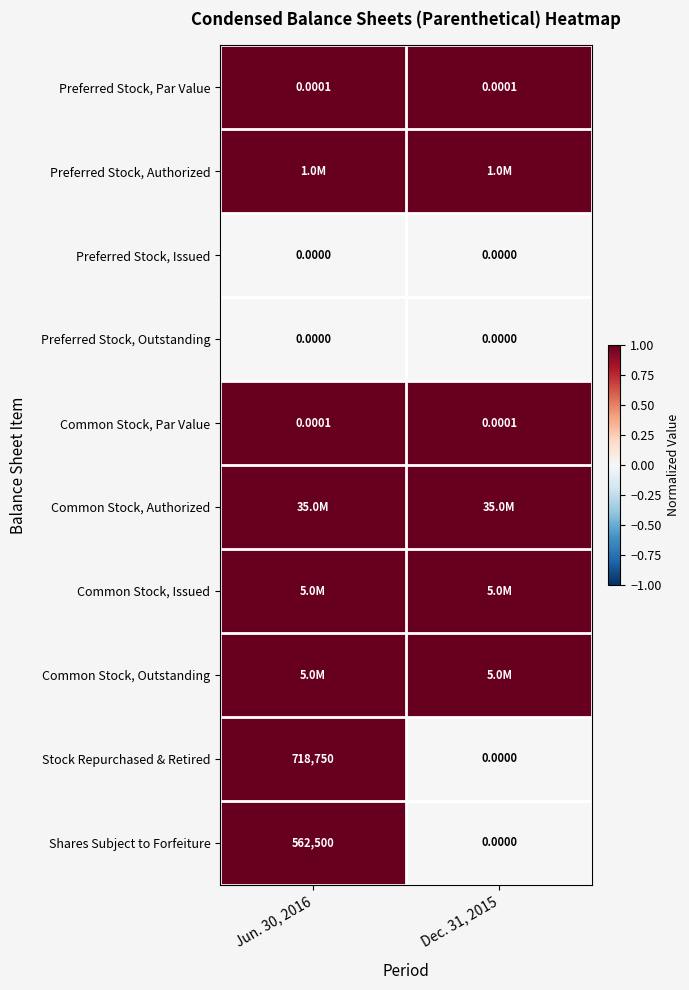

Between Jun. 30, 2016 and Dec. 31, 2015, which series saw the biggest shift?

Stock Repurchased & Retired